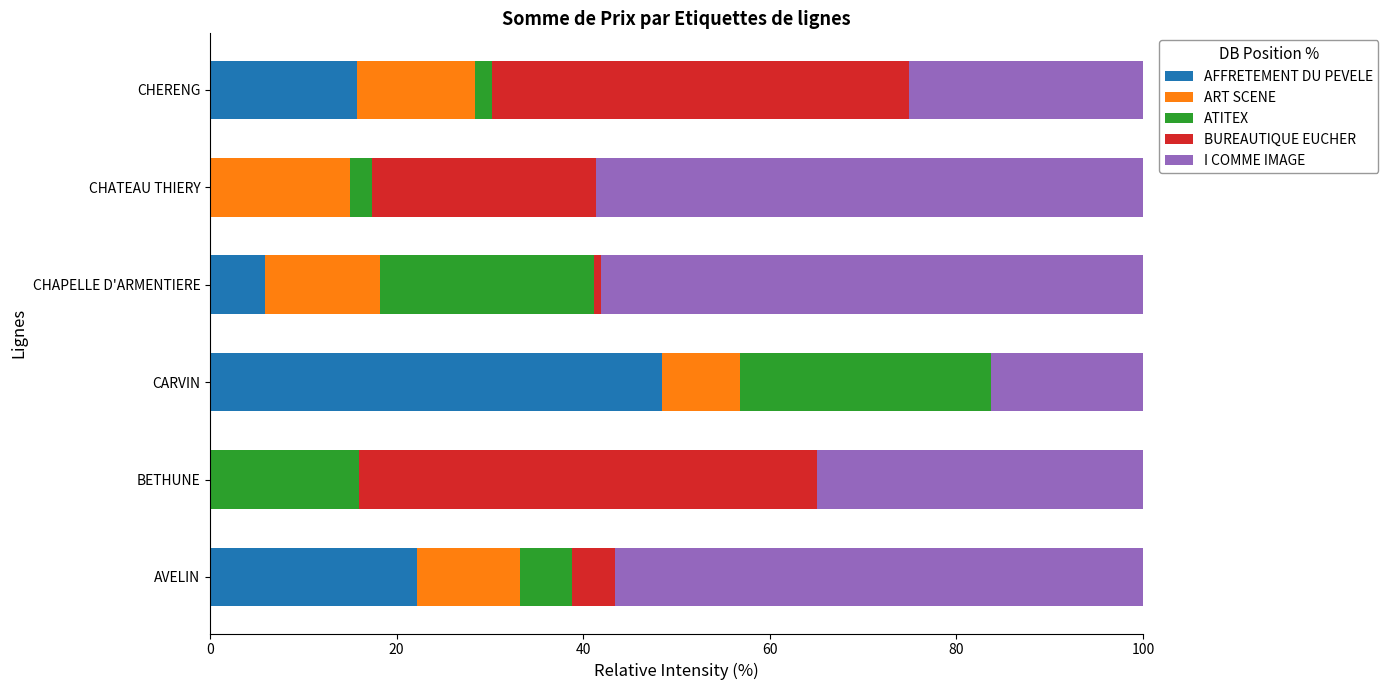

What is the total value across all series at CARVIN?

100.0